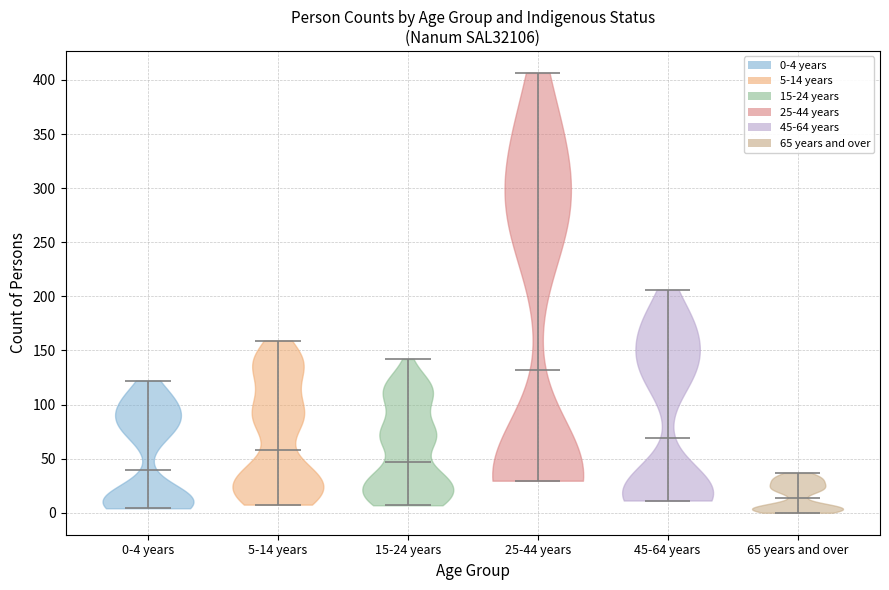

Reading left to right, read every violin against the y-axis: where its median line is, and the lowest and highest points it reaches. The values are not printed on the chart, so give them approximately, as read against the axis.

0-4 years: median line 40, lowest point 5, highest point 120
5-14 years: median line 60, lowest point 10, highest point 160
15-24 years: median line 45, lowest point 5, highest point 140
25-44 years: median line 130, lowest point 30, highest point 405
45-64 years: median line 70, lowest point 10, highest point 205
65 years and over: median line 15, lowest point 0, highest point 35